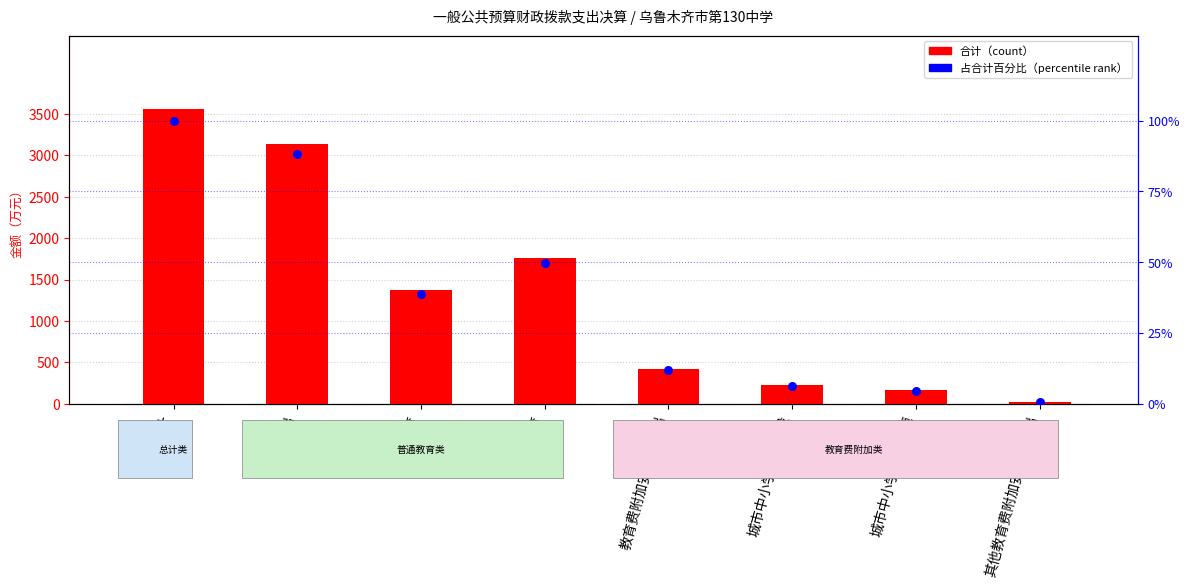

What are all the series names shown in the legend?

合计, 占合计百分比